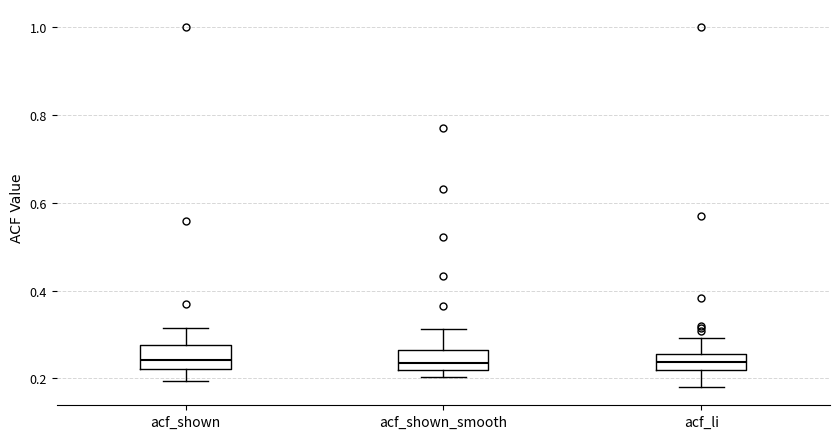

Reading left to right, transcribe this box plot: for each box, give where its median line is, the range the box spans, and where its two whiskers end, as read against the y-axis. The values are not printed on the chart, so give them approximately, as read against the axis.

acf_shown: median 0.24, box 0.22 to 0.28, whiskers 0.20 to 0.32
acf_shown_smooth: median 0.24, box 0.22 to 0.26, whiskers 0.20 to 0.32
acf_li: median 0.24, box 0.22 to 0.26, whiskers 0.18 to 0.30